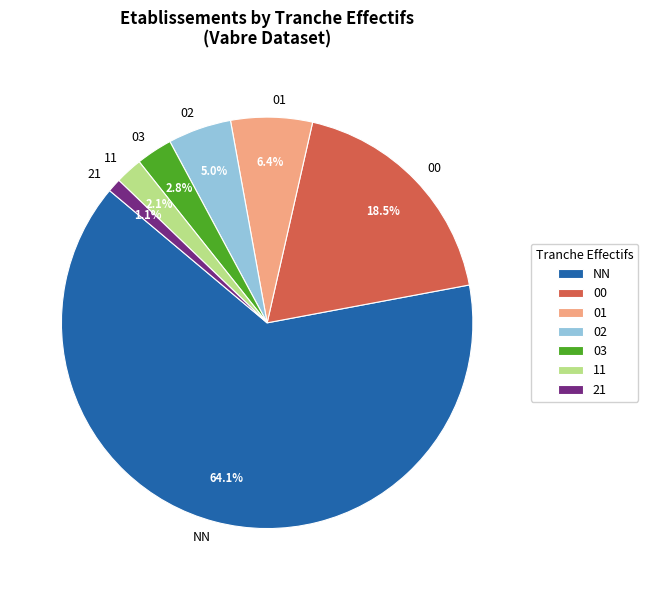

Approximately how many times larger is the value at 03 compared to 02?

0.6